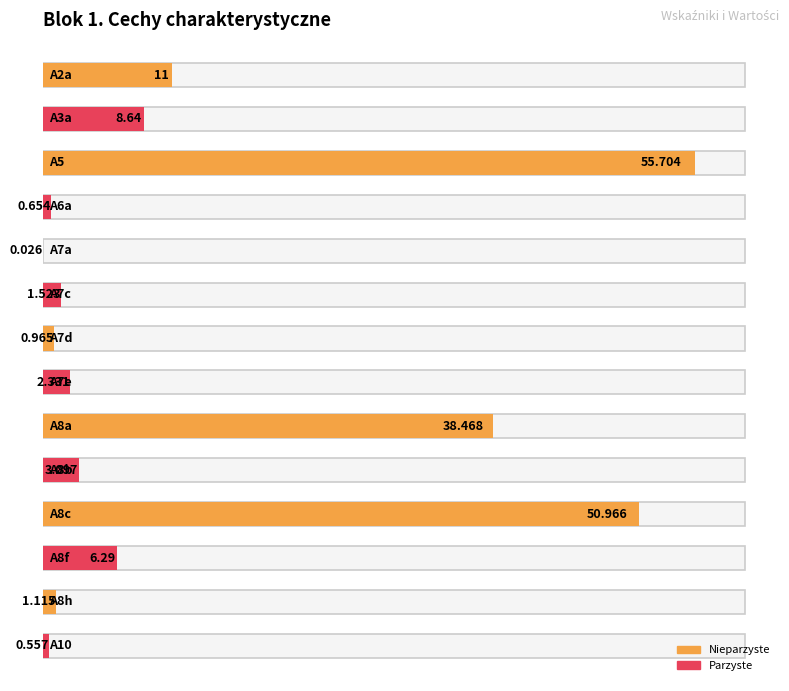

What is the label of the 14th bar from the right?

A2a